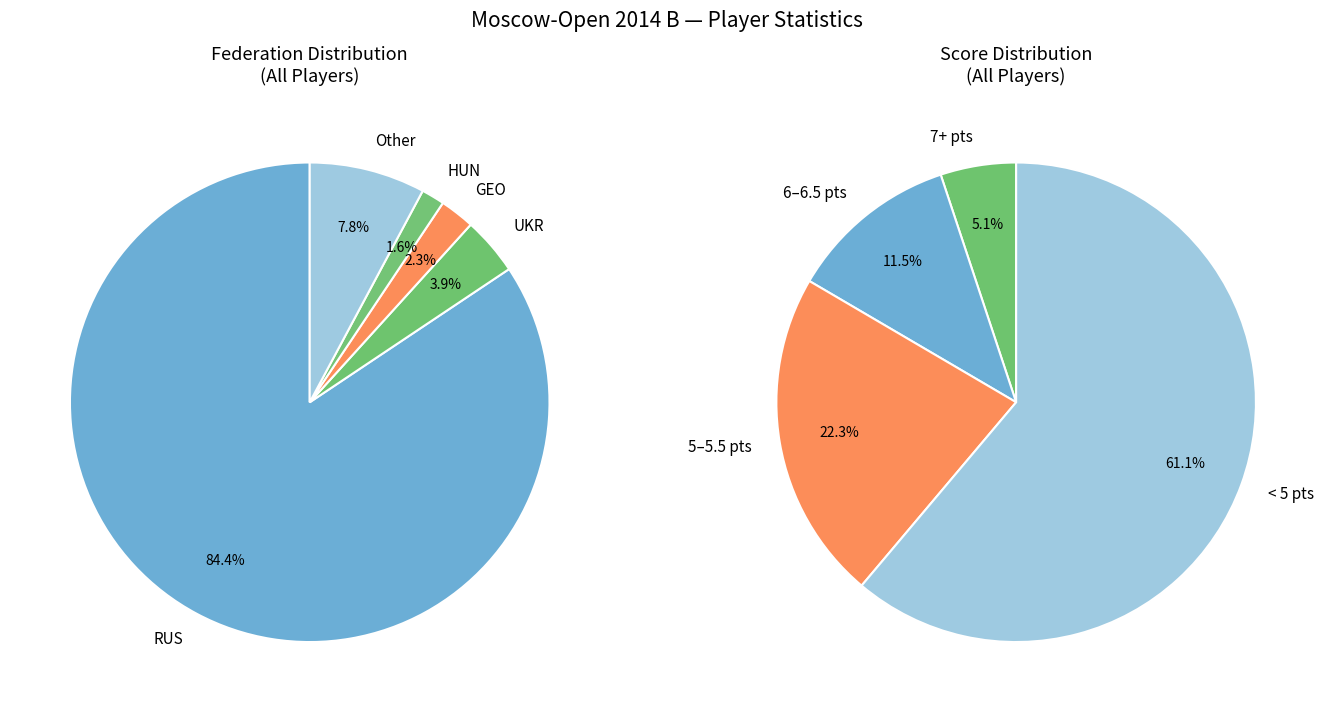

Is it true that UKR is 1% of the pie?

False